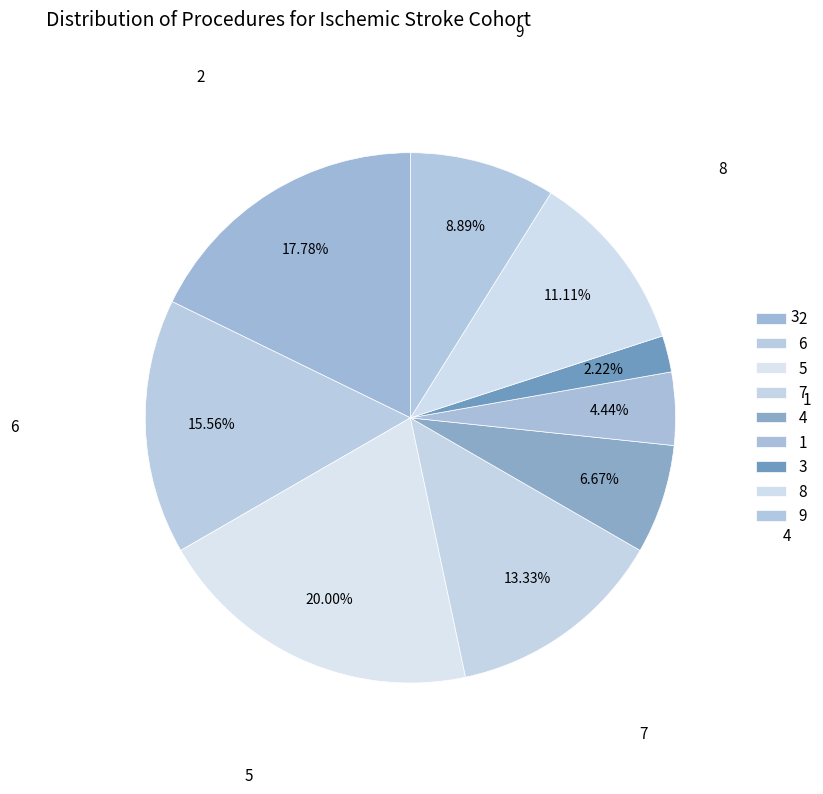

How many segments does this pie chart have?

9